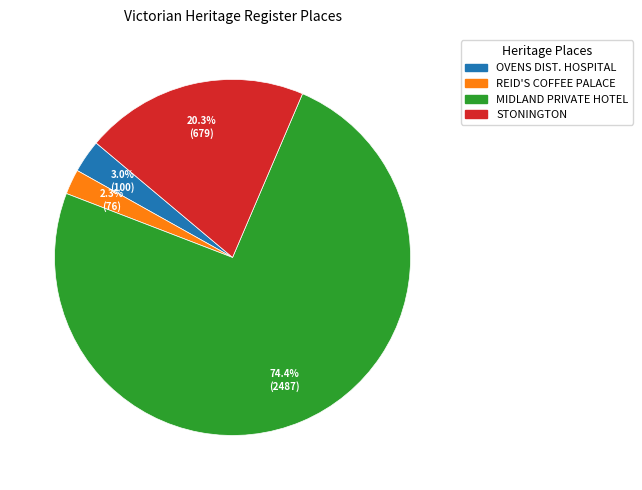

Is there a majority slice in this chart?

Yes